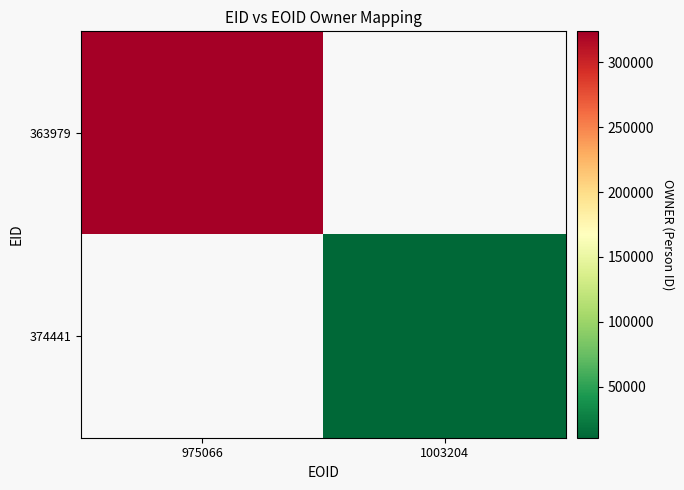

True or false: 374441 has a value of 10678.0 at 1003204.

True